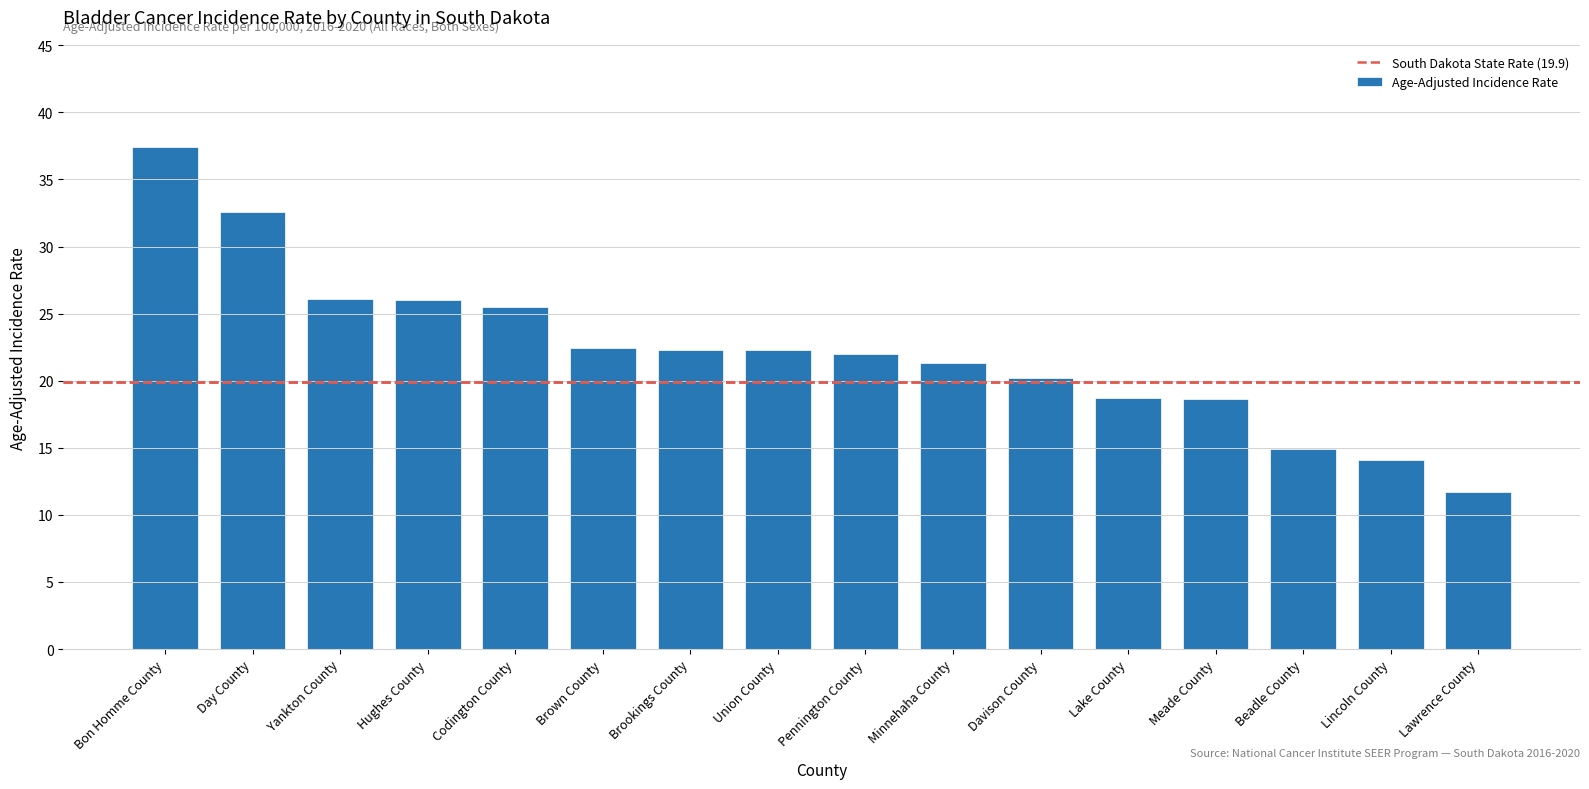

What is the label of the 1st bar from the right?

Lawrence County